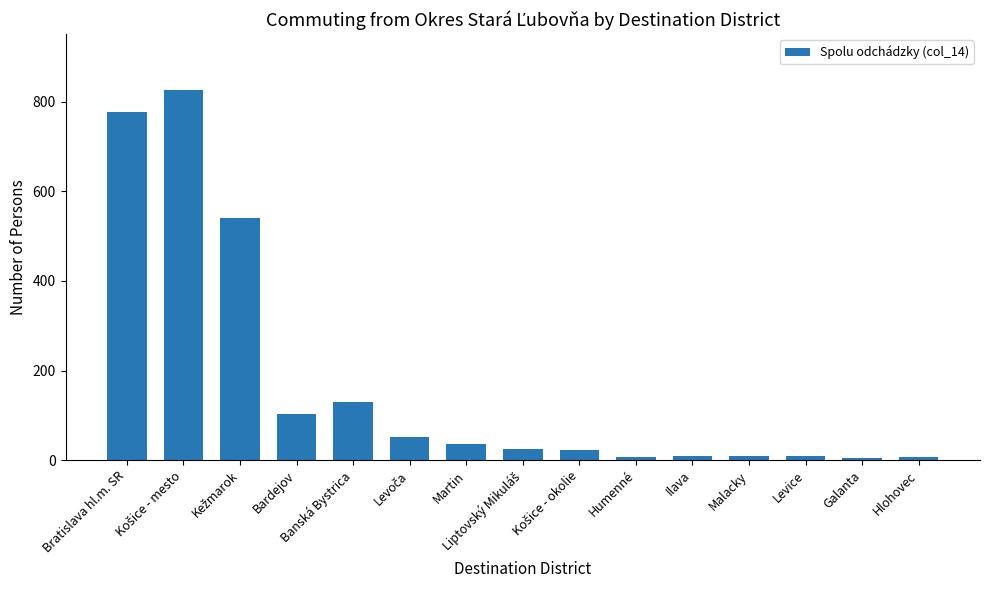

How many values are below 25?

7